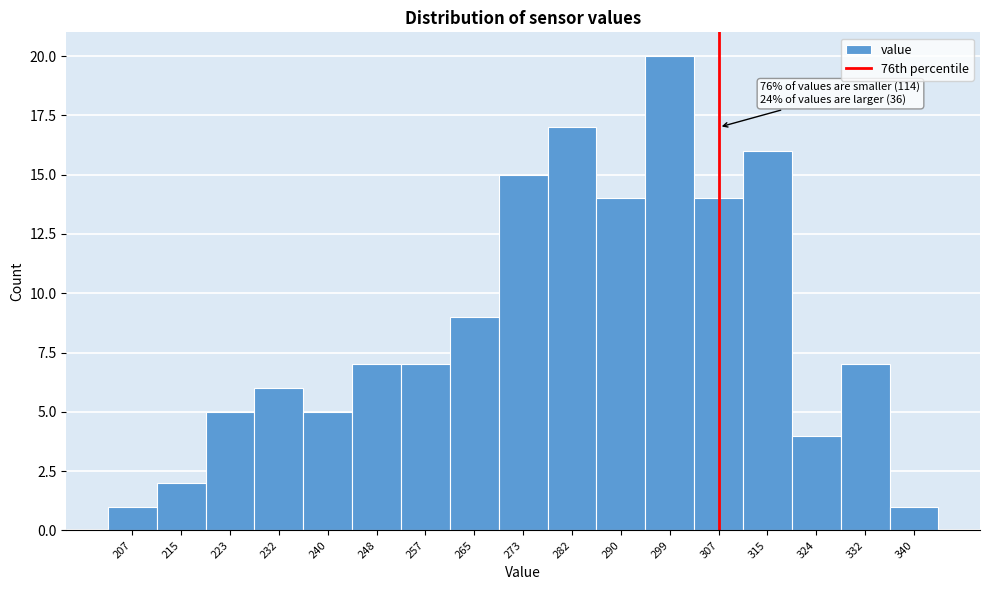

Reading right to left, what are all the values shown in this chart?

340=1	332=7	324=4	315=16	307=14	299=20	290=14	282=17	273=15	265=9	257=7	248=7	240=5	232=6	223=5	215=2	207=1